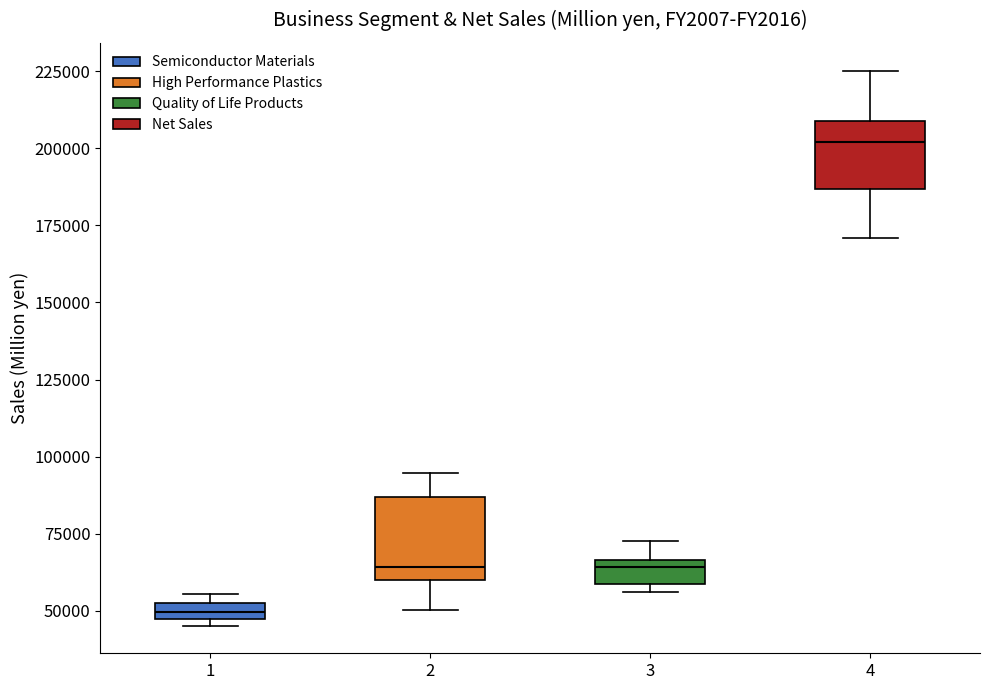

Where is the lower edge of the box at x = 2 on the y-axis? The values are not printed on the chart, so give them approximately, as read against the axis.

60000